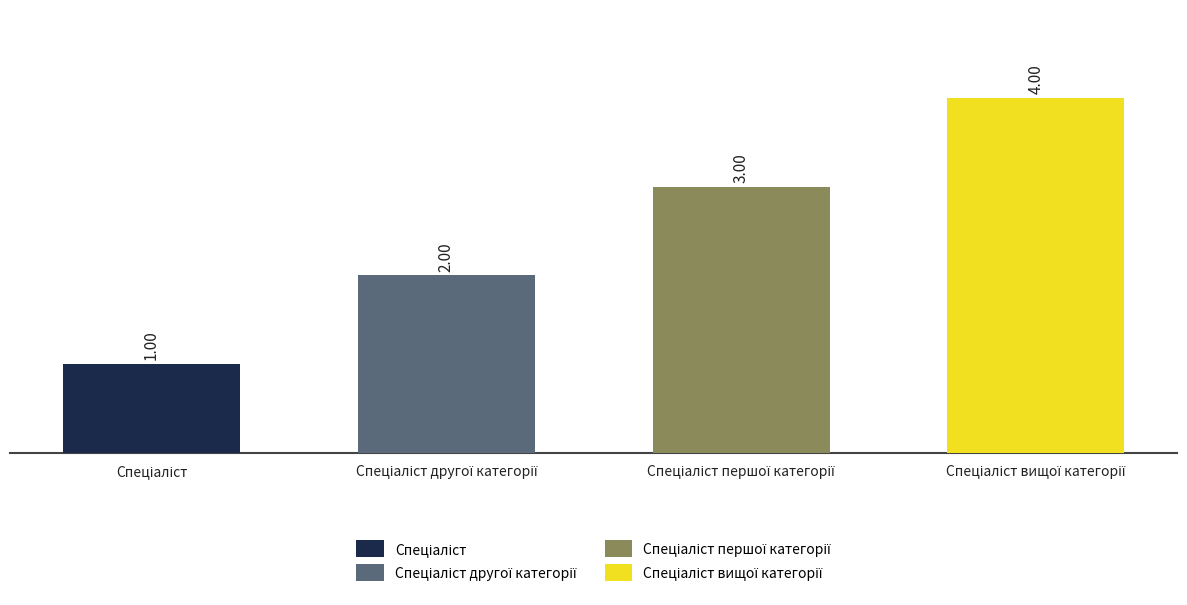

What is the difference between the maximum and minimum values?

3